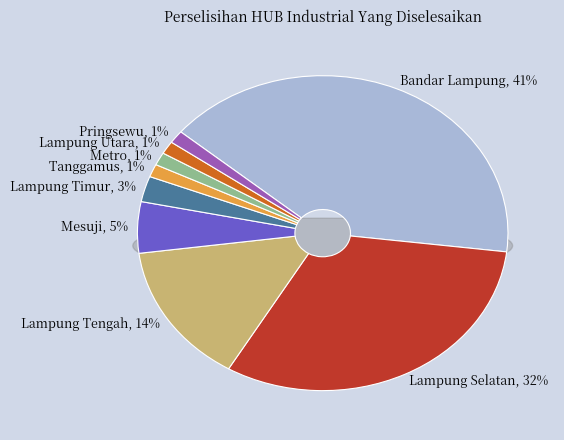

Is Mesuji the majority of the pie?

No